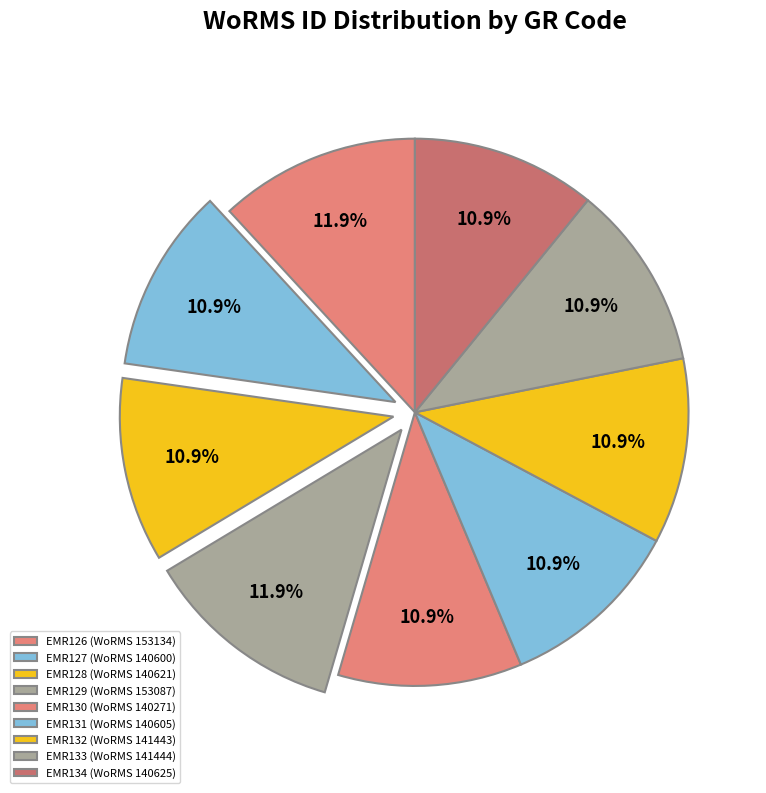

How many slices are in this pie chart?

9